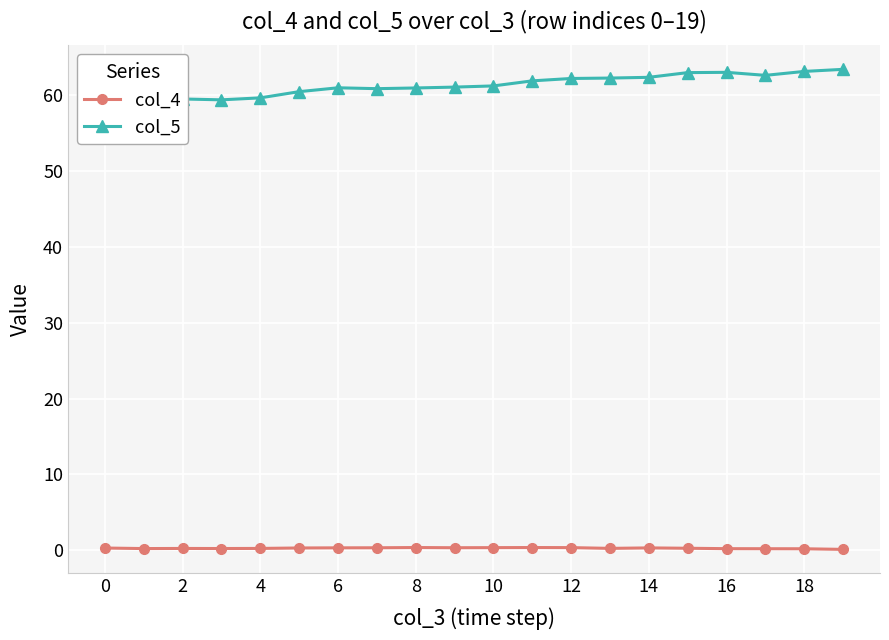

True or false: col_4 and col_5 cross at least once.

False